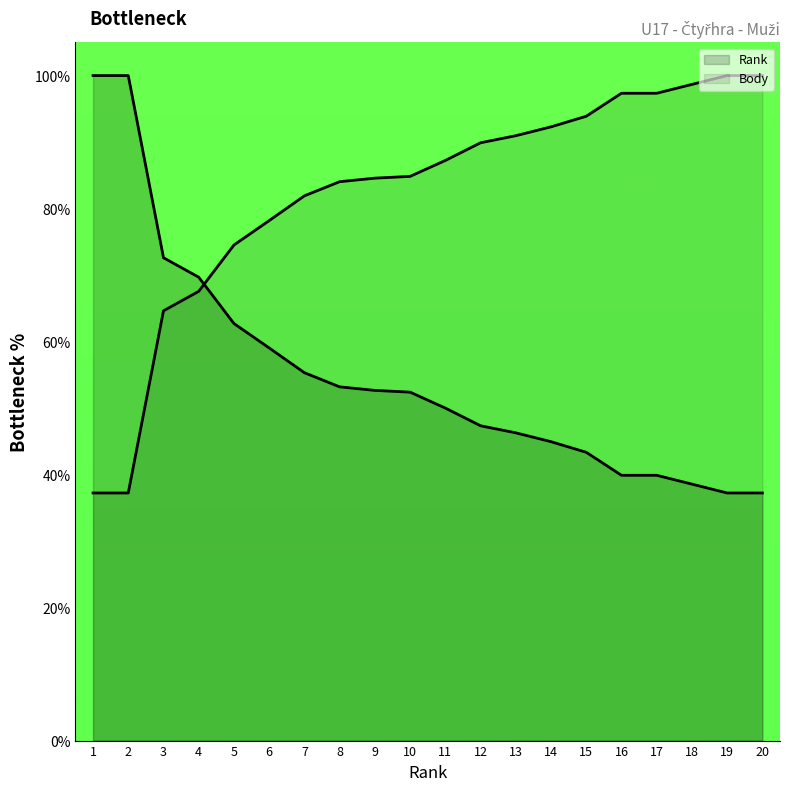

At which label is the value closest to 68?

4